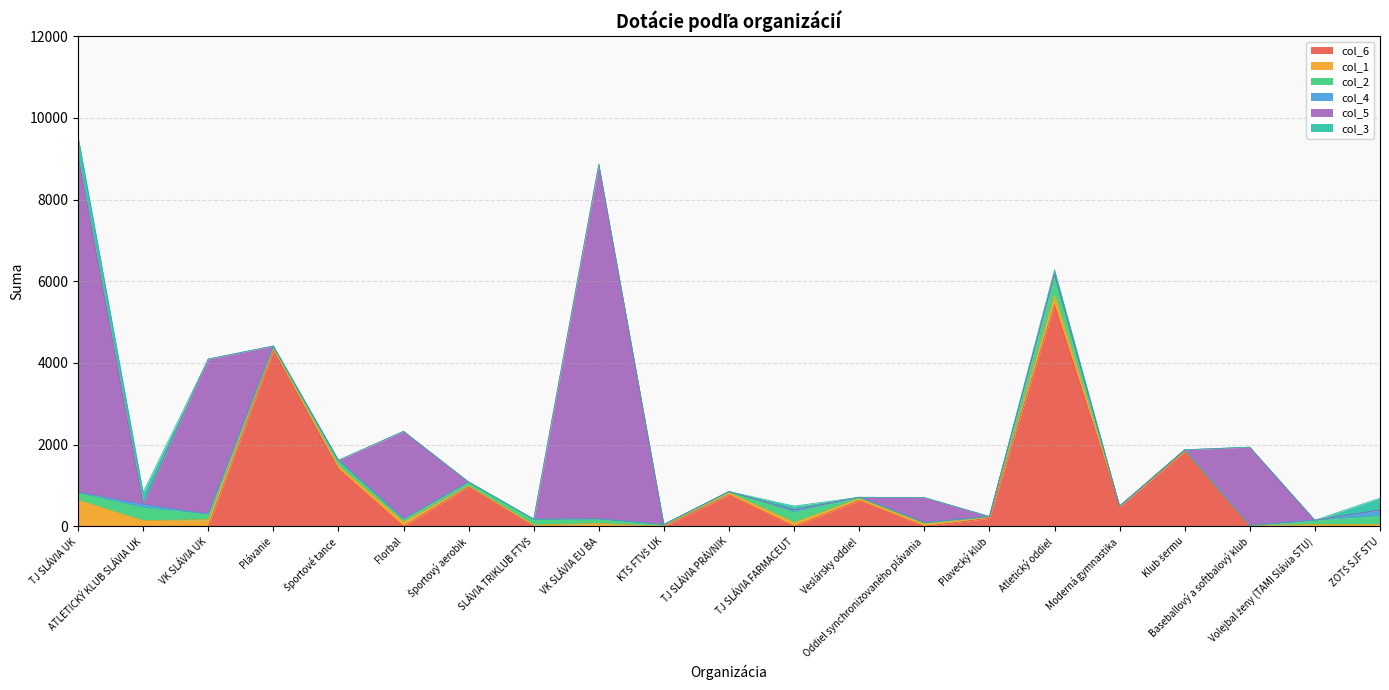

Rank the series by their maximum value, from lowest to highest.

col_4, col_2, col_3, col_1, col_6, col_5